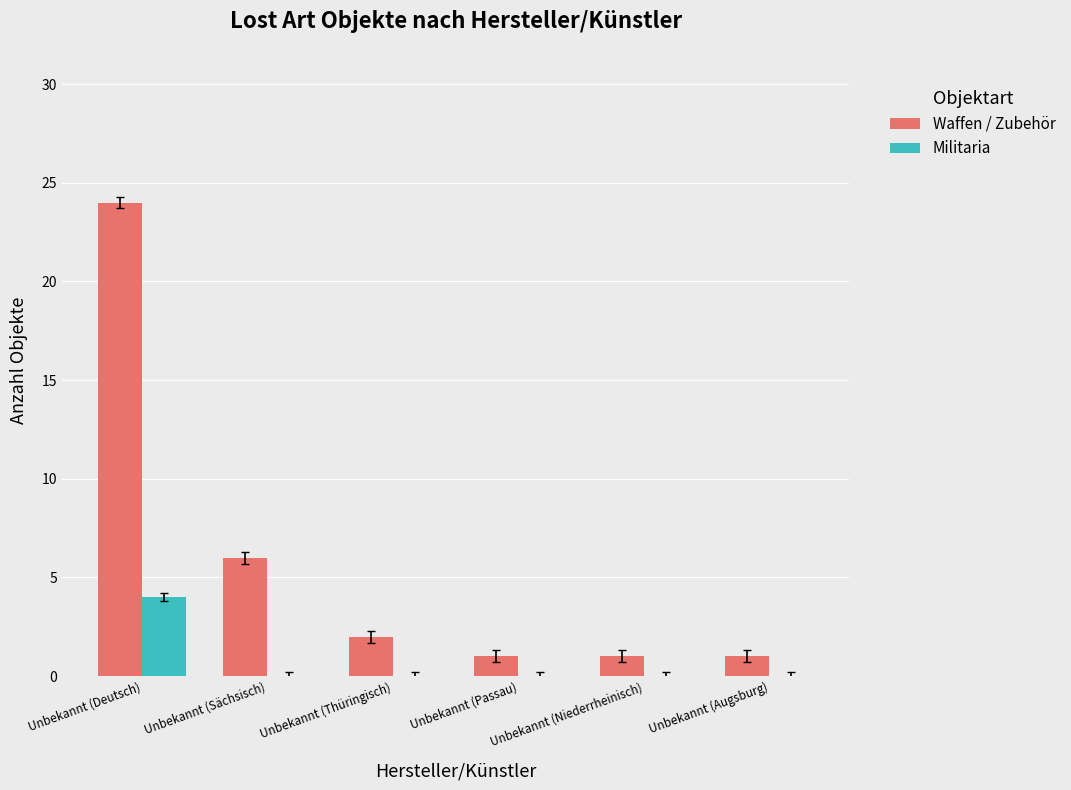

Is the value of Waffen / Zubehör at Unbekannt (Thüringisch) greater than the value of Militaria at Unbekannt (Sächsisch)?

Yes